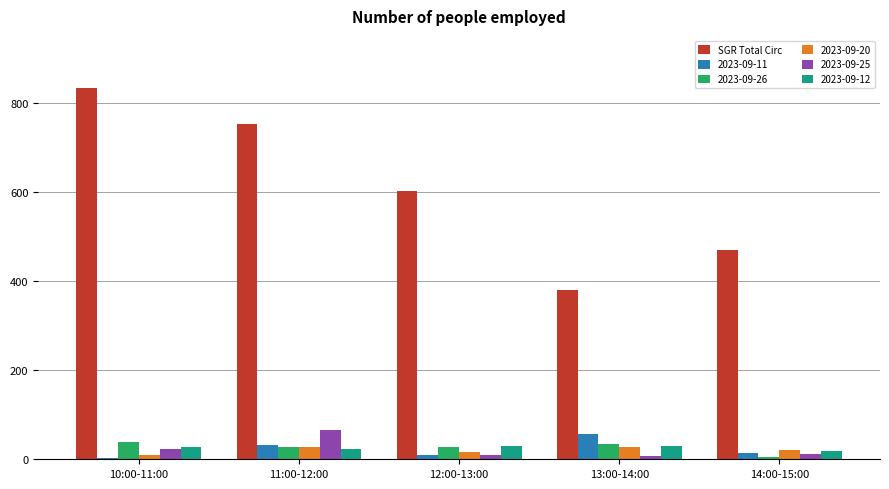

Rank the categories by SGR Total Circ value from lowest to highest.

13:00-14:00, 14:00-15:00, 12:00-13:00, 11:00-12:00, 10:00-11:00